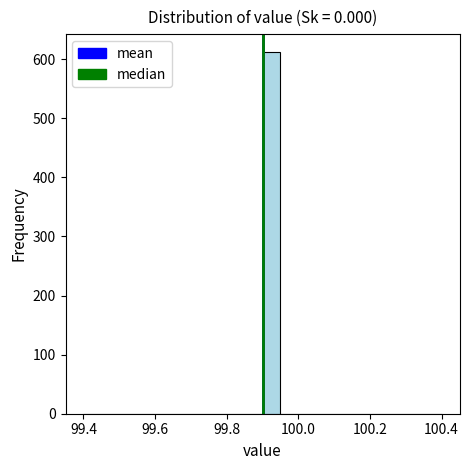

Read against the x-axis, roughly where is the centre of the tallest bar?

99.92